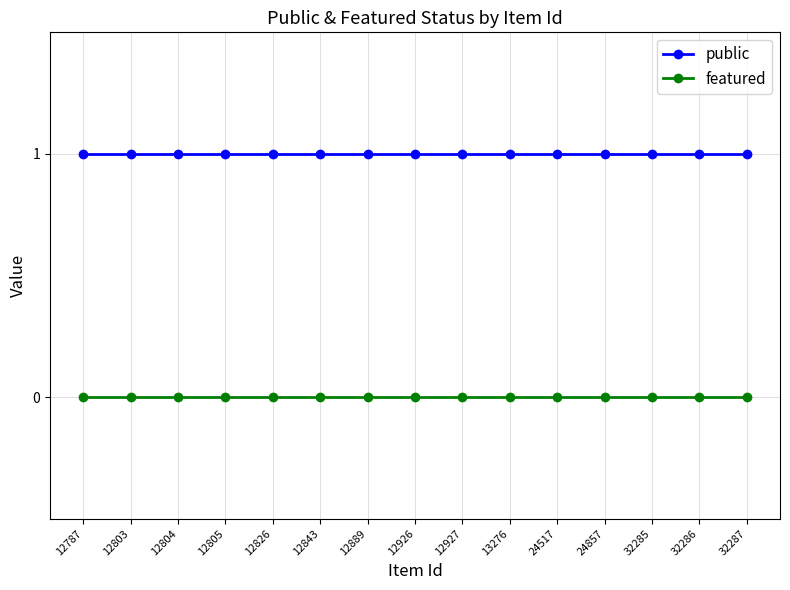

True or false: public and featured intersect in this chart.

False